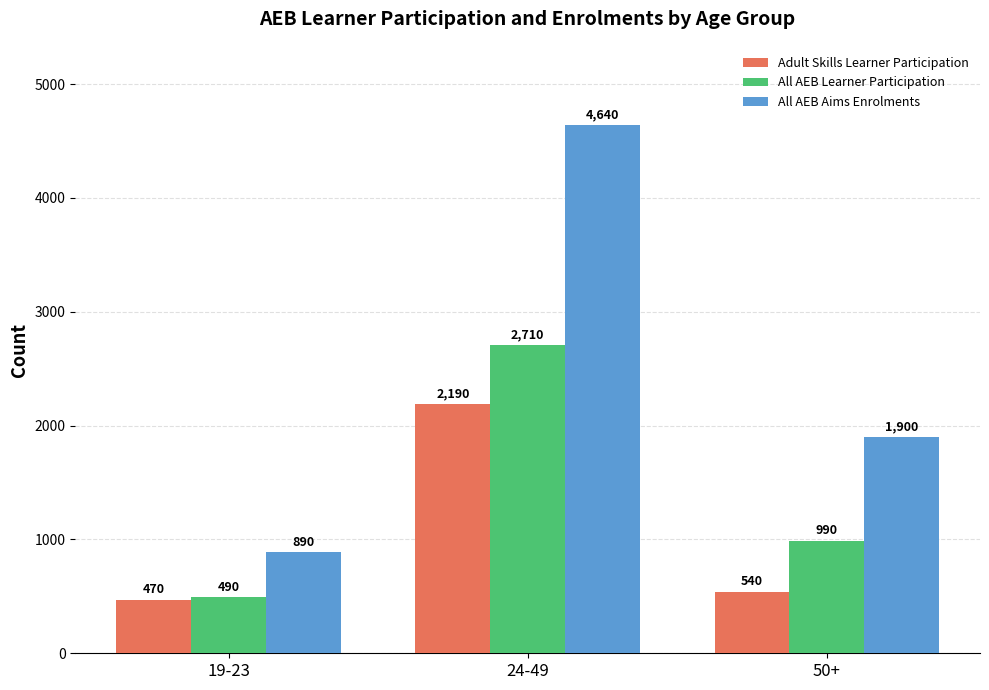

List the series in order of their peak value, lowest first.

Adult Skills Learner Participation, All AEB Learner Participation, All AEB Aims Enrolments